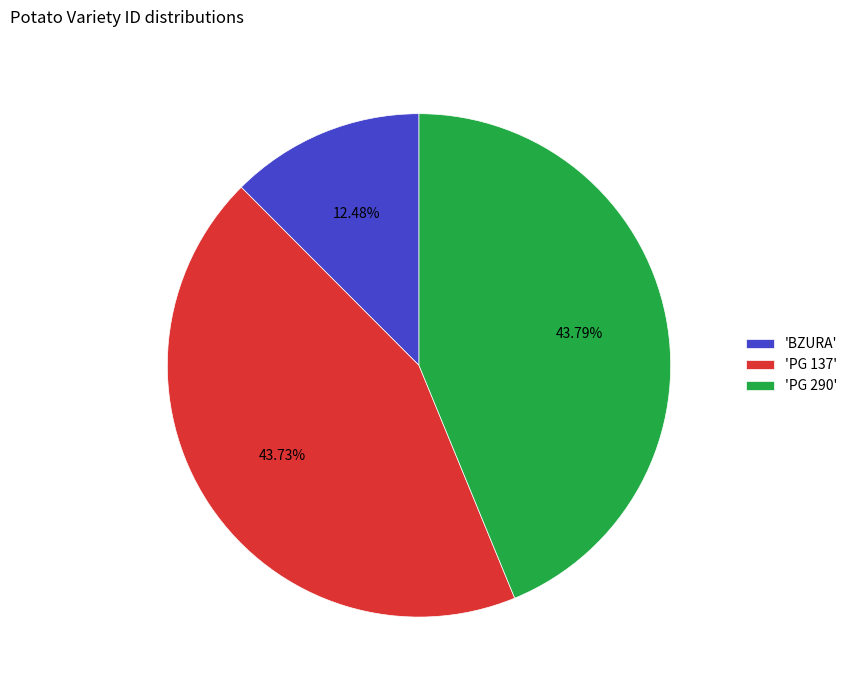

Is there any slice that represents more than half of the pie?

No